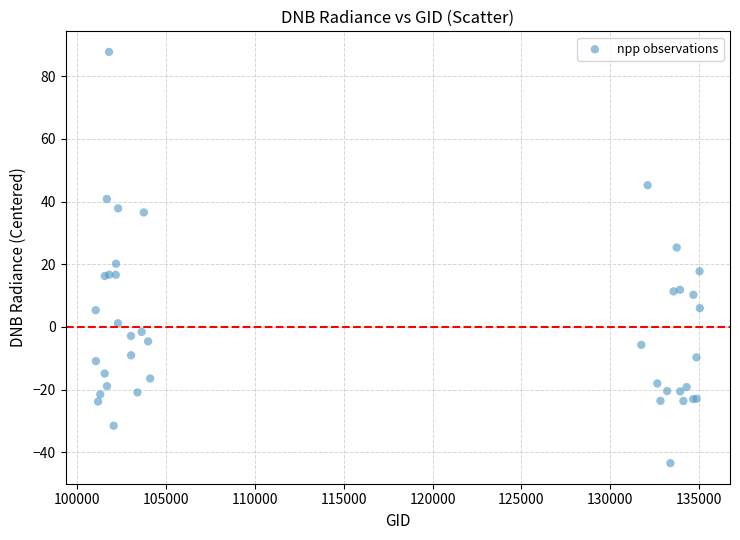

What Y value in the scatter plot is closest to 22?

20.2